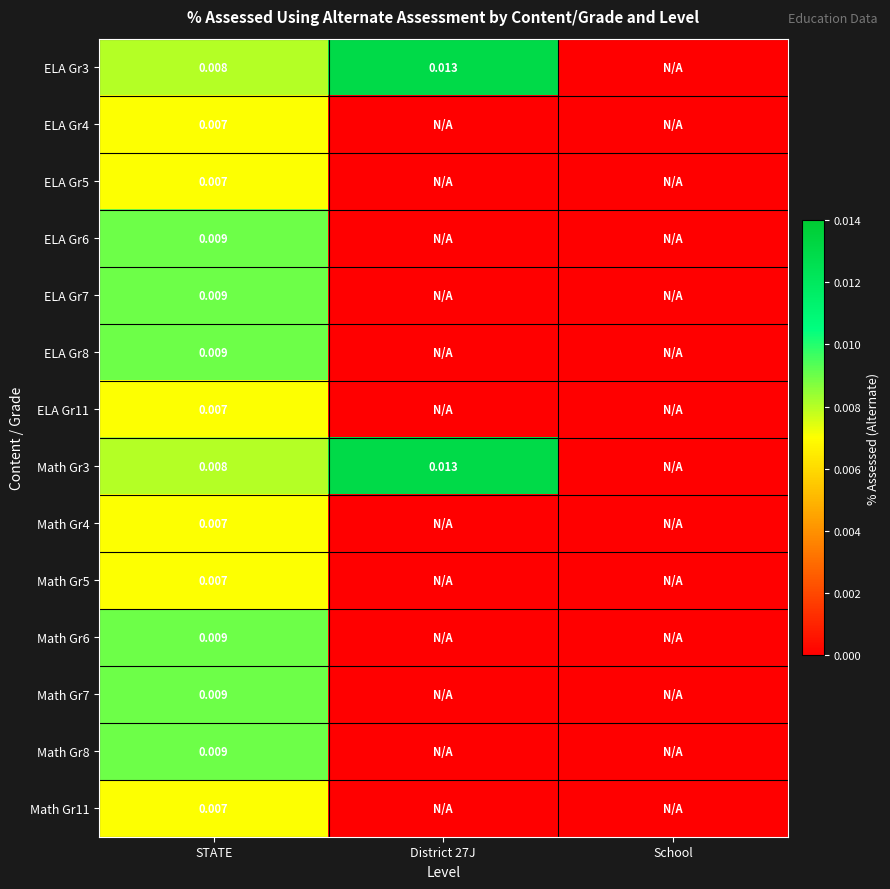

True or false: ELA Gr8 has a value of 0.0 at District 27J.

True